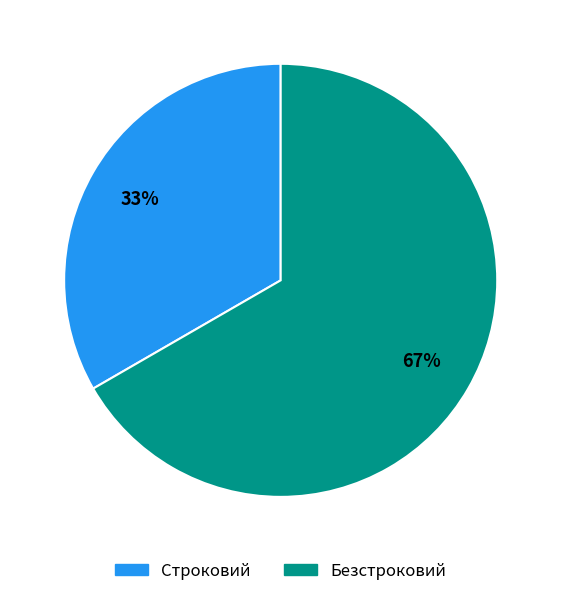

To the nearest percent, what is the combined percentage of Строковий and Безстроковий?

100%